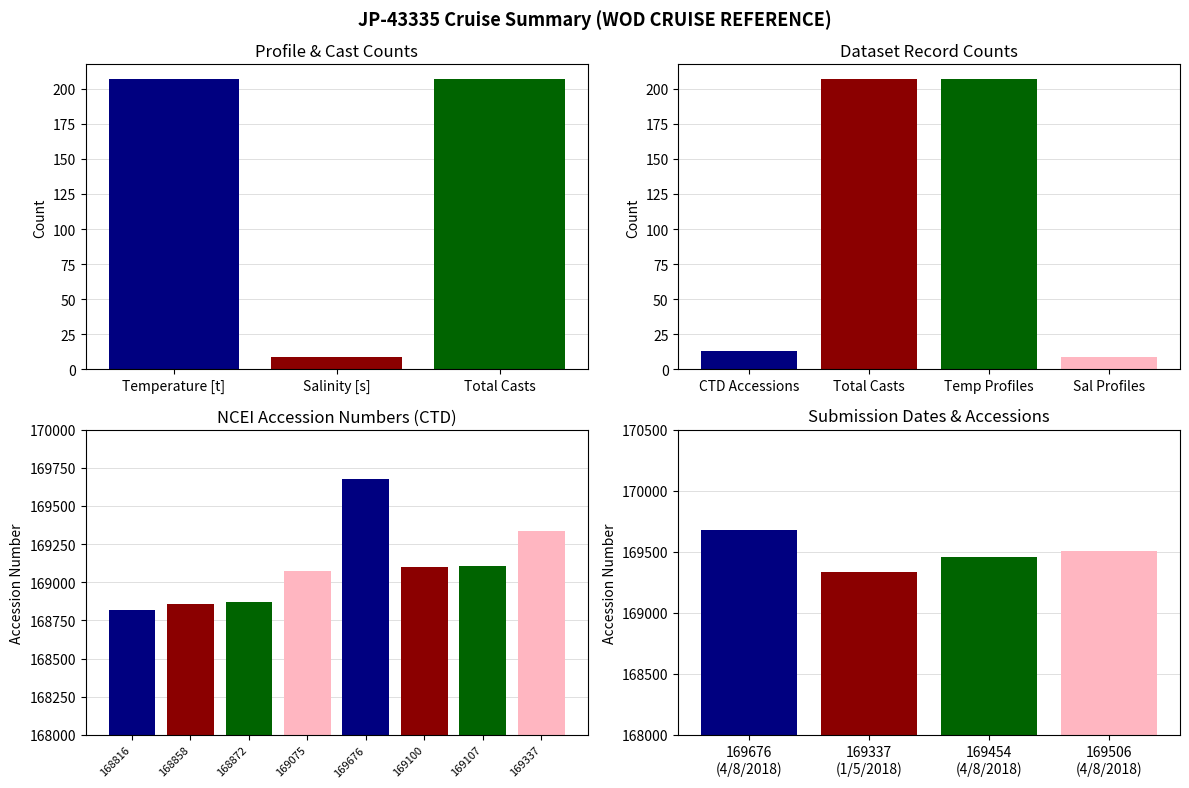

Between Total Casts and Salinity [s], which is larger?

Total Casts